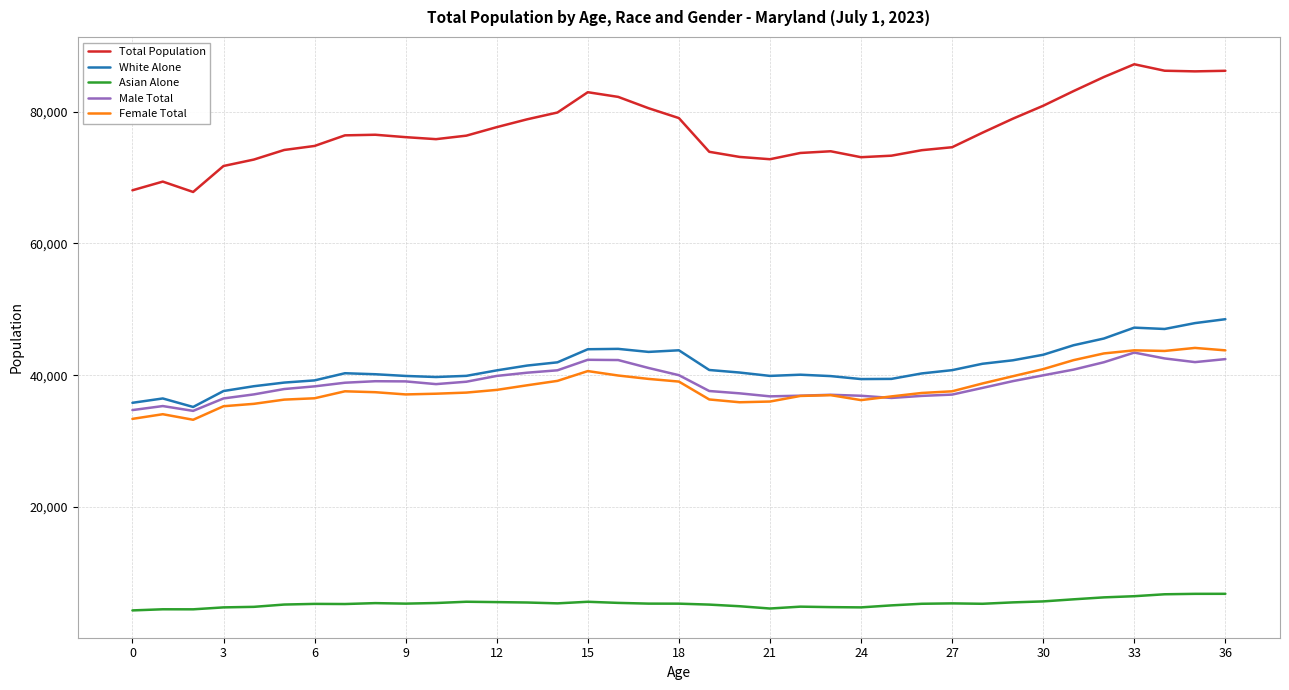

How many lines are shown in the chart?

5